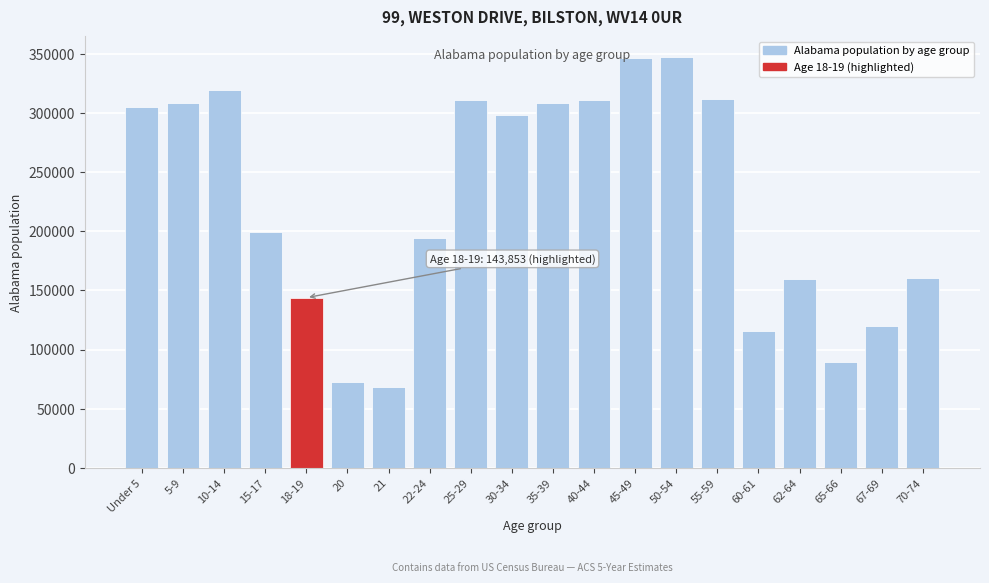

The value at 20 is 26949. True or false?

False